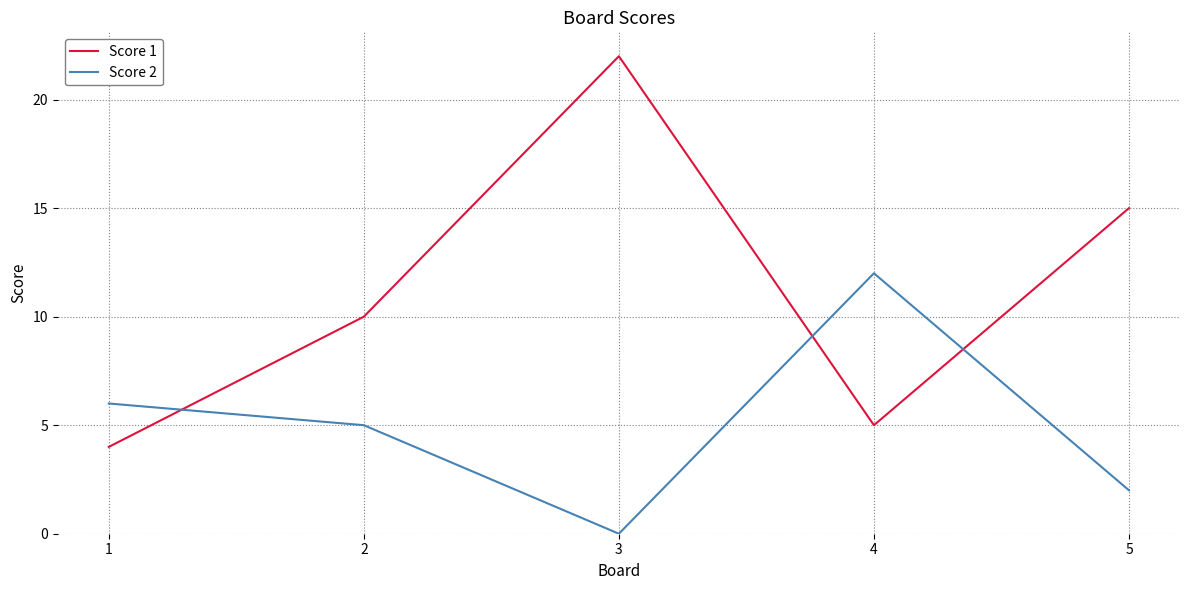

List the series in order of their peak value, highest first.

Score 1, Score 2